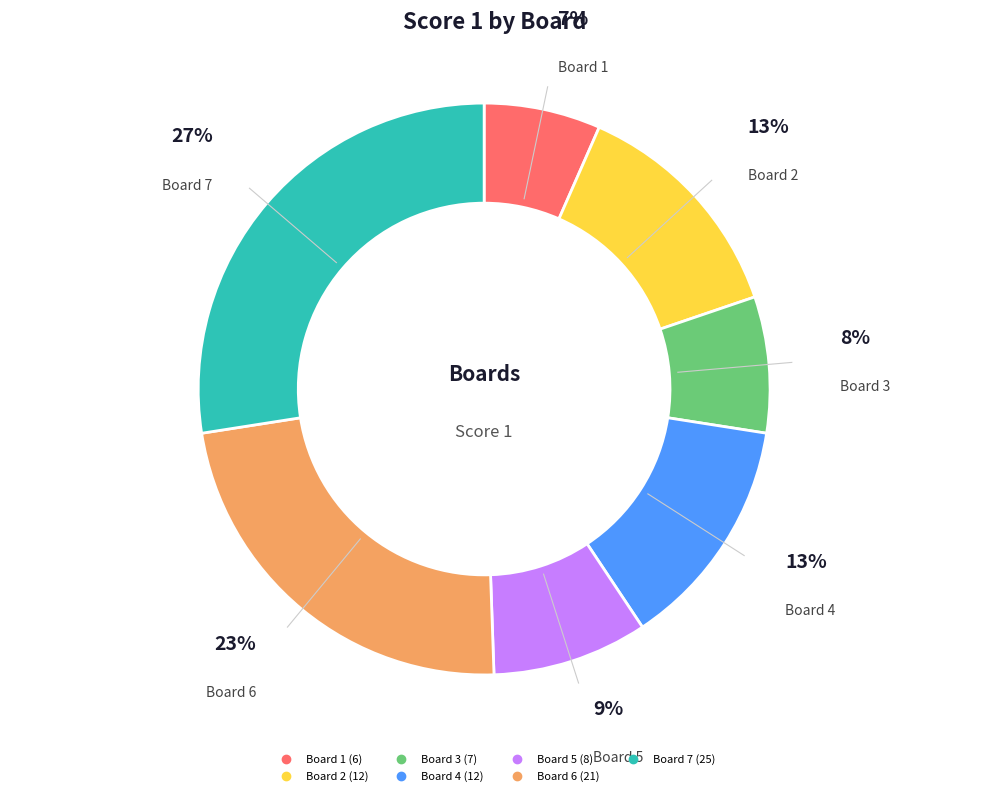

Is there any slice that represents more than half of the pie?

No